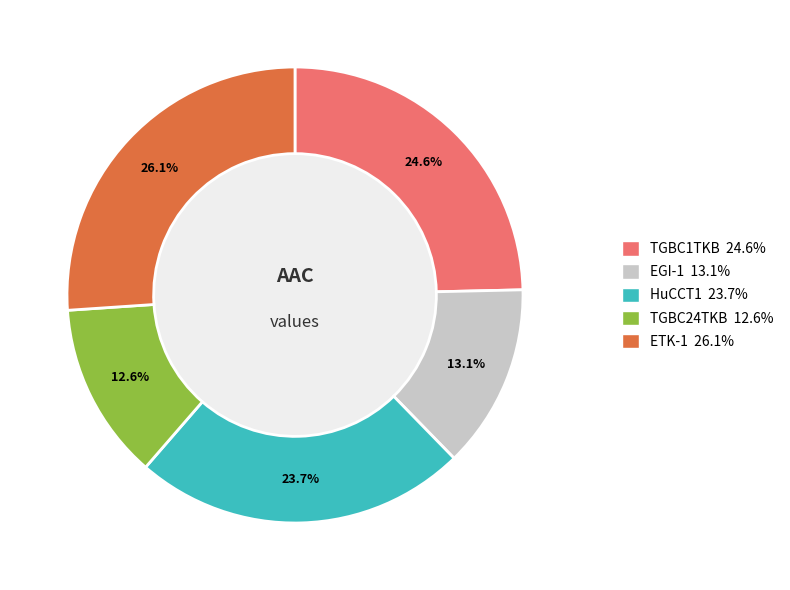

Do ETK-1 and TGBC24TKB together represent more than half of the pie?

No